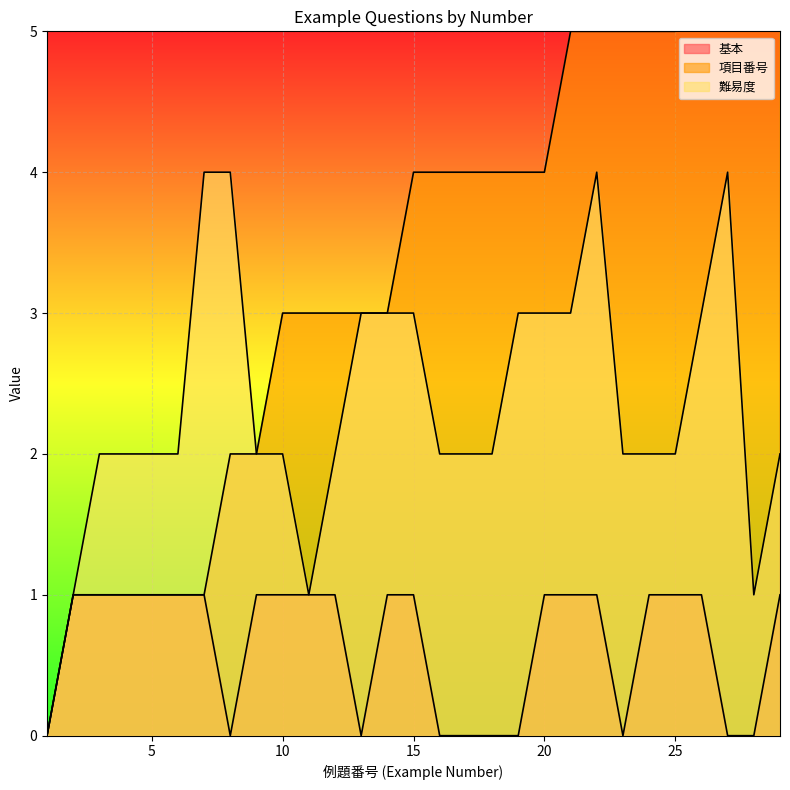

Reading left to right, transcribe all the data shown in this chart.

基本: 1=0	2=1	3=1	4=1	5=1	6=1	7=1	8=0	9=1	10=1	11=1	12=1	13=0	14=1	15=1	16=0	17=0	18=0	19=0	20=1	21=1	22=1	23=0	24=1	25=1	26=1	27=0	28=0	29=1
項目番号: 1=0	2=1	3=1	4=1	5=1	6=1	7=1	8=2	9=2	10=3	11=3	12=3	13=3	14=3	15=4	16=4	17=4	18=4	19=4	20=4	21=5	22=5	23=5	24=5	25=5	26=6	27=6	28=6	29=6
難易度: 1=0	2=1	3=2	4=2	5=2	6=2	7=4	8=4	9=2	10=2	11=1	12=2	13=3	14=3	15=3	16=2	17=2	18=2	19=3	20=3	21=3	22=4	23=2	24=2	25=2	26=3	27=4	28=1	29=2